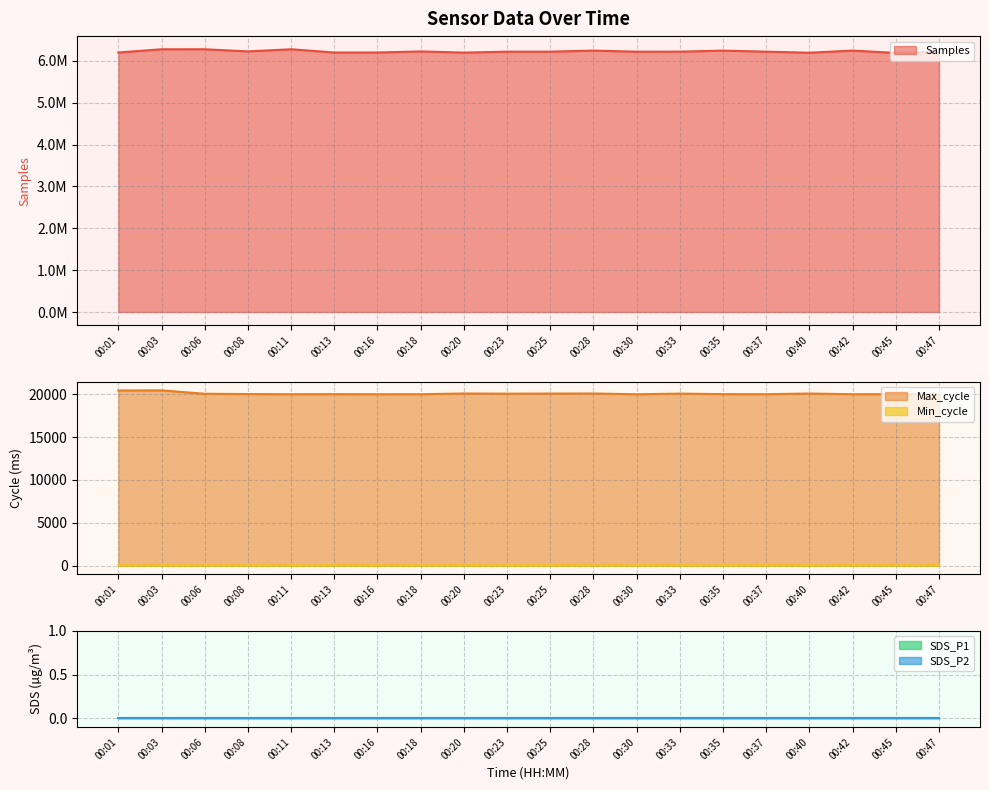

Is it true that Samples equals 6216578 at 00:25?

True